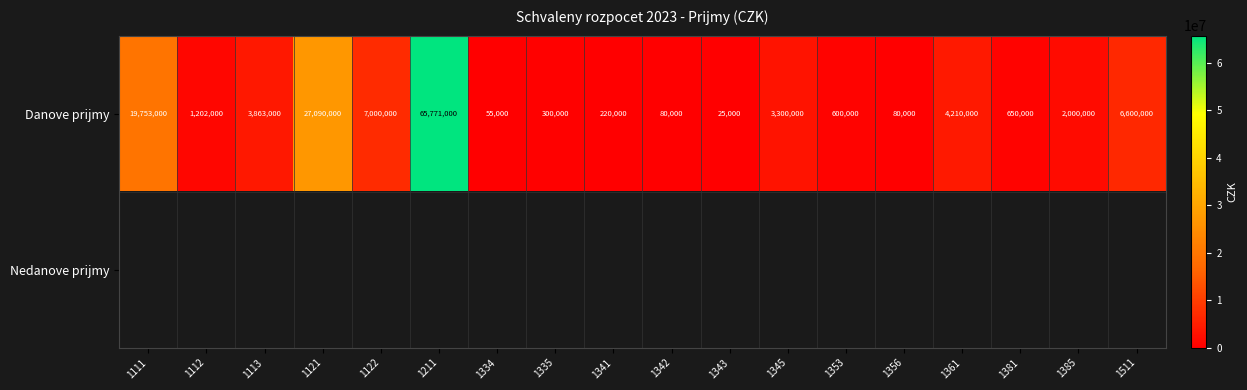

Read the Danove prijmy value at 1111, to the nearest 100.

19753000